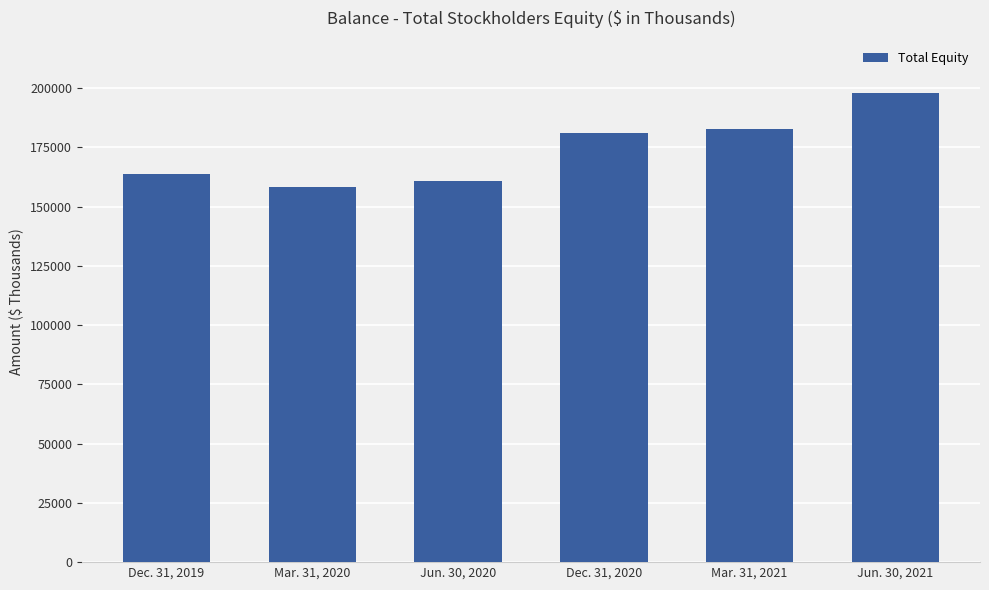

What is the change in value from Jun. 30, 2020 to Dec. 31, 2020?

+20361